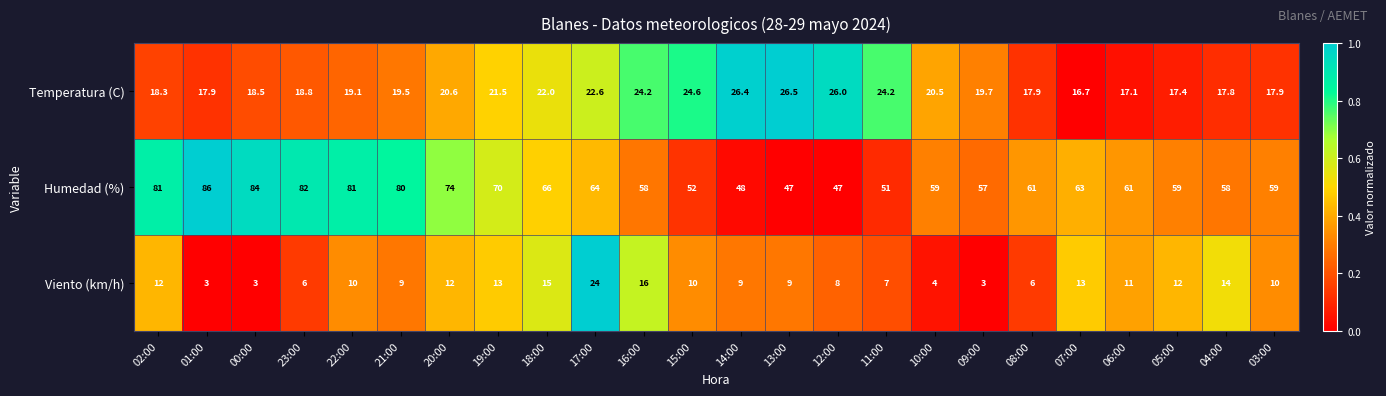

Which series has the largest range (max minus min)?

Humedad (%)